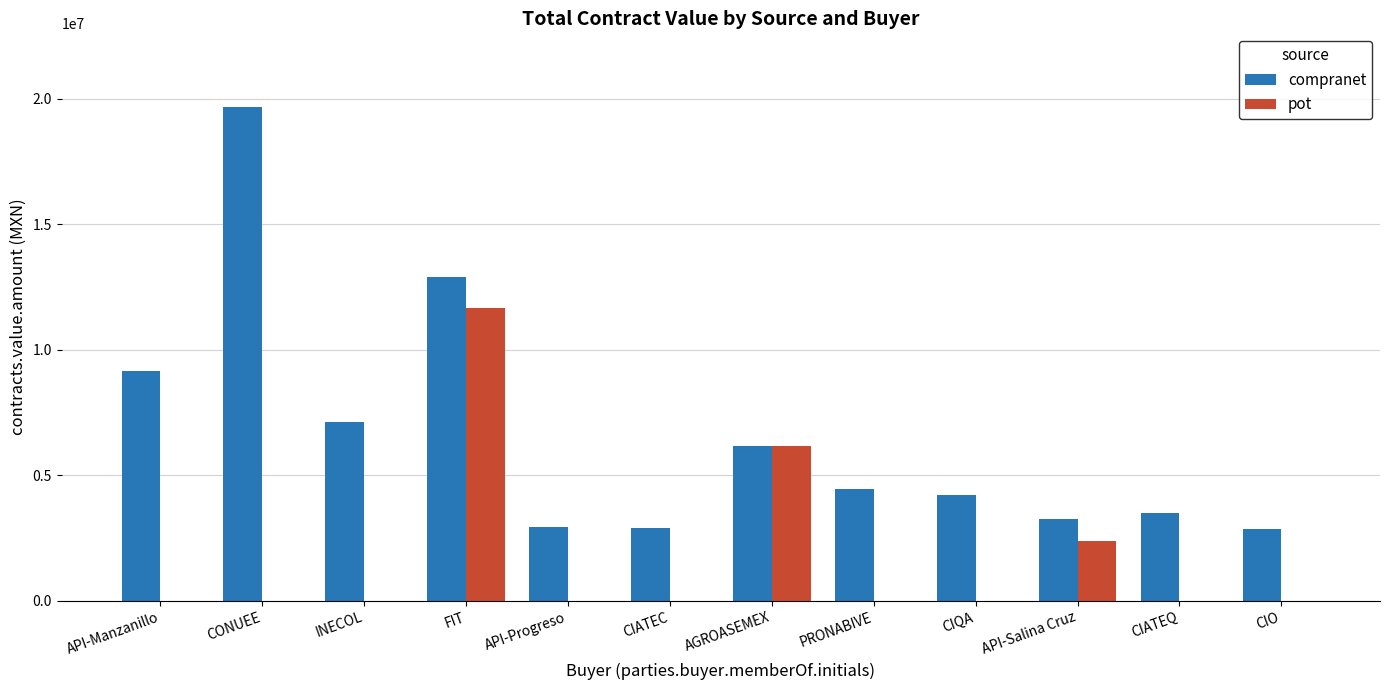

Is it true that pot equals 0.0 at API-Progreso?

True